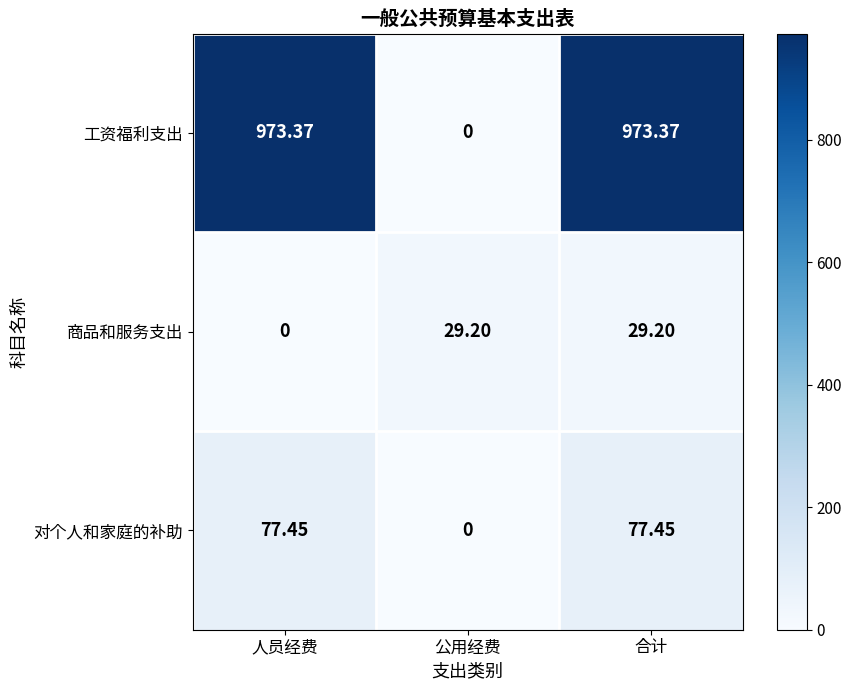

Where does the 对个人和家庭的补助 series first go above 77?

人员经费